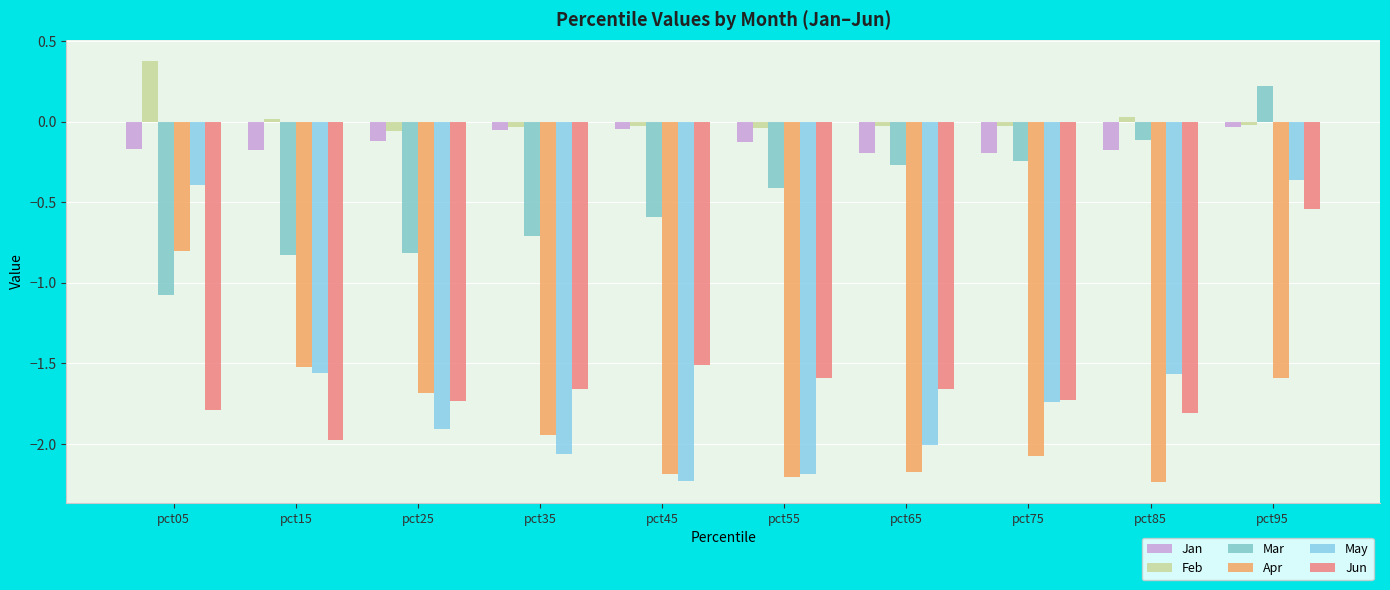

At which label does Jun first exceed -1?

pct95